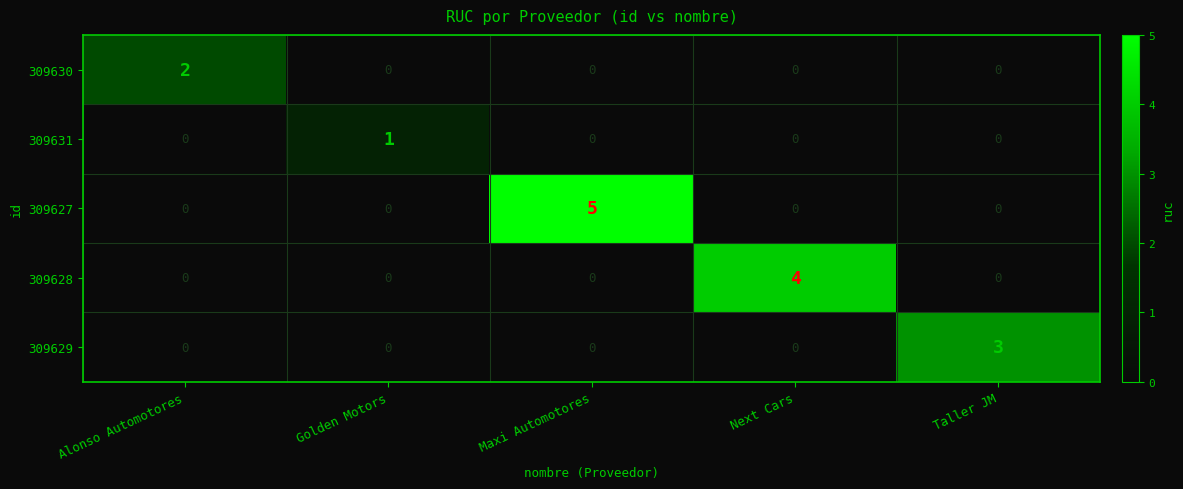

Reading left to right, transcribe all the data shown in this chart.

309630: 2	0	0	0	0
309631: 0	1	0	0	0
309627: 0	0	5	0	0
309628: 0	0	0	4	0
309629: 0	0	0	0	3